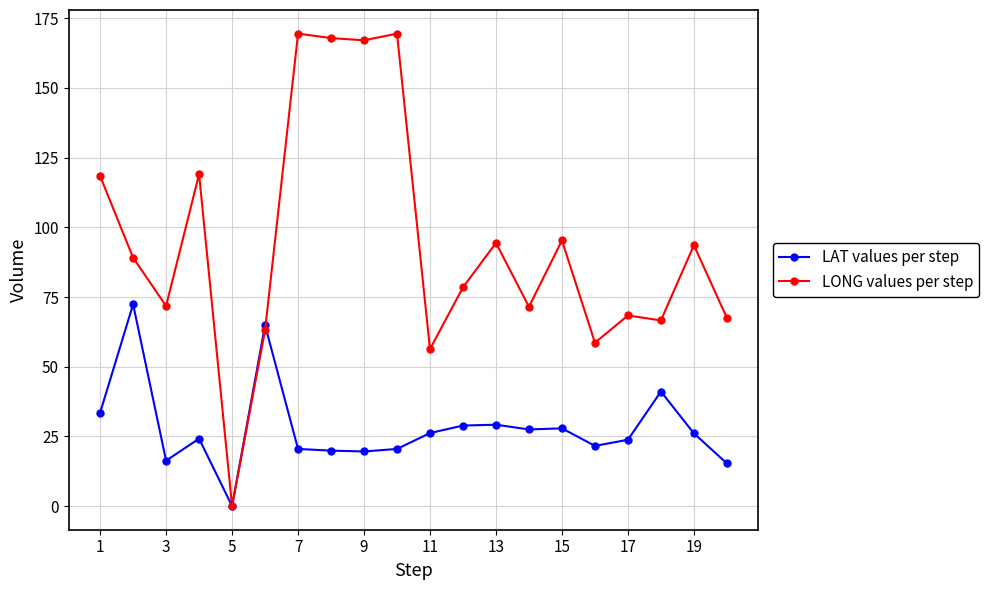

How many values in LAT values per step are above zero?

19